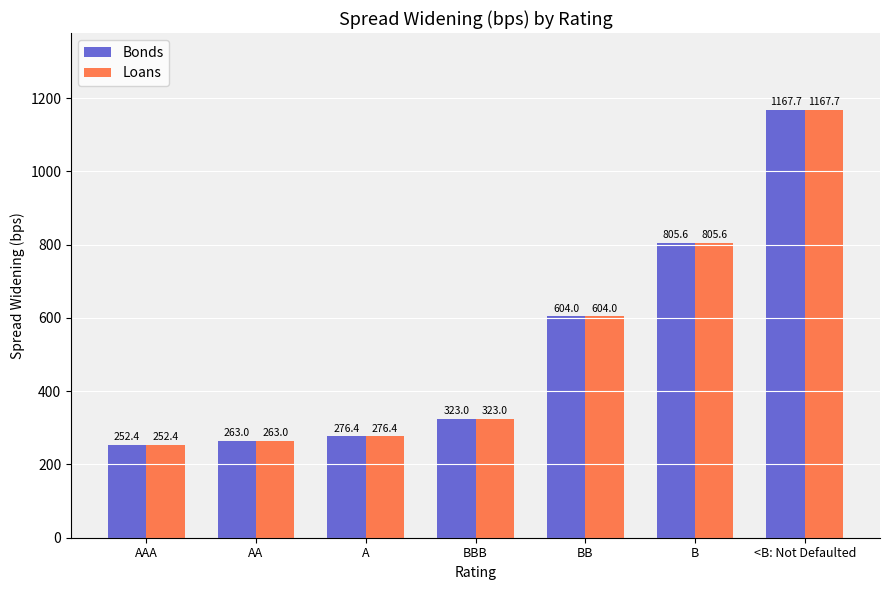

What is the difference between the maximum and minimum values in the Bonds series?

915.3